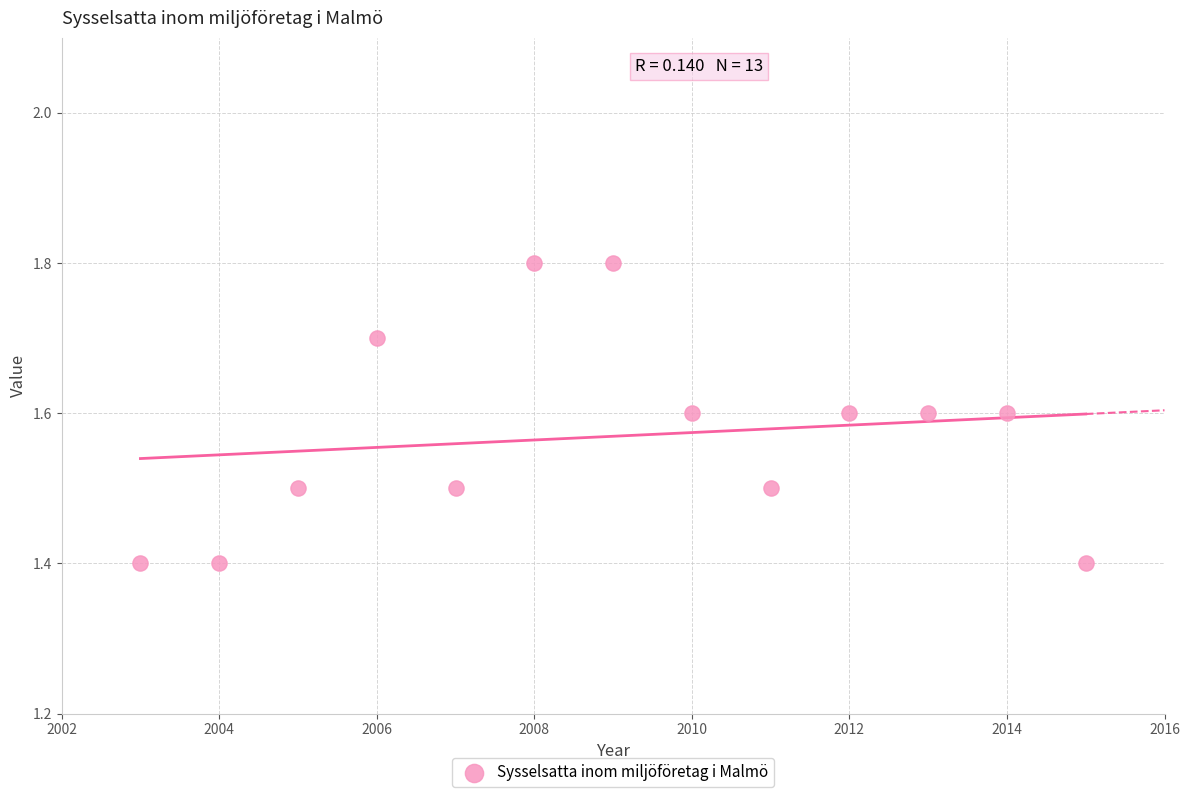

What is the range of X values (max minus min)?

12.0